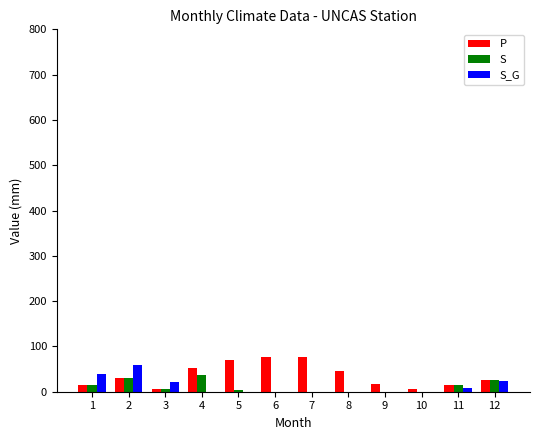

Which series has the largest total across all categories?

P